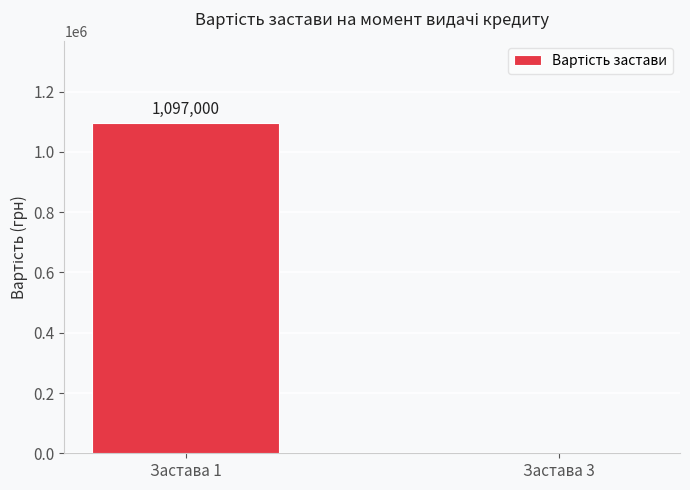

What is the maximum value shown in the chart?

1097000